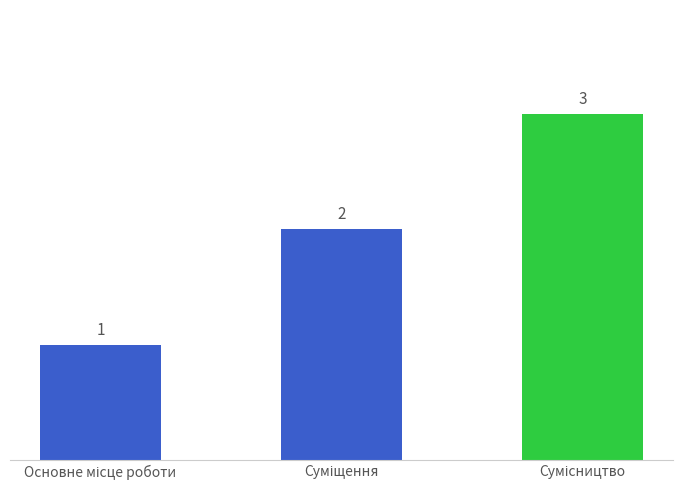

Reading left to right, extract all data points from this chart.

1	2	3